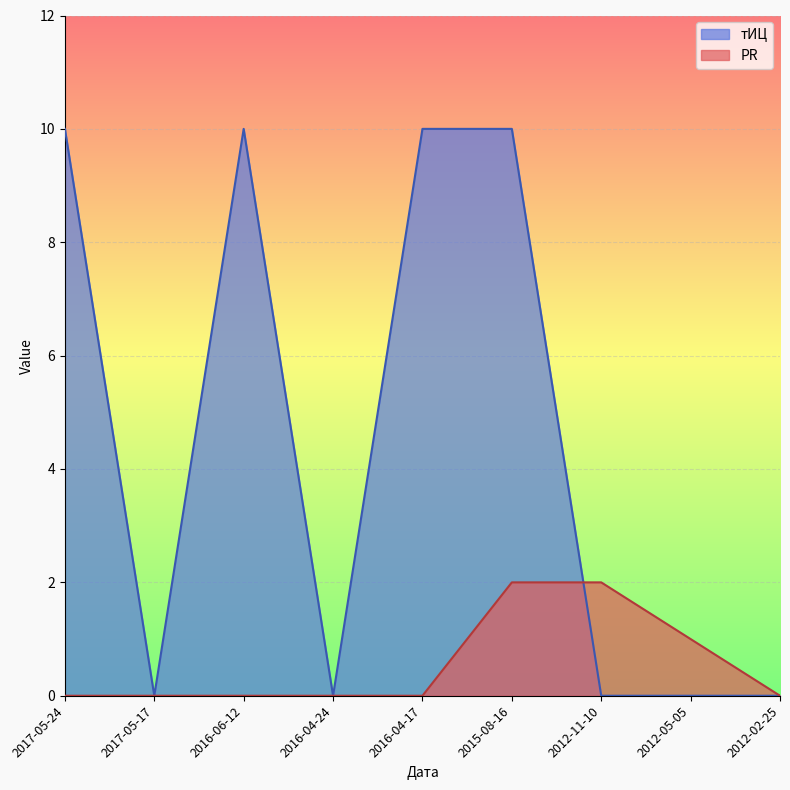

True or false: PR has more than 0 interior local peaks.

False